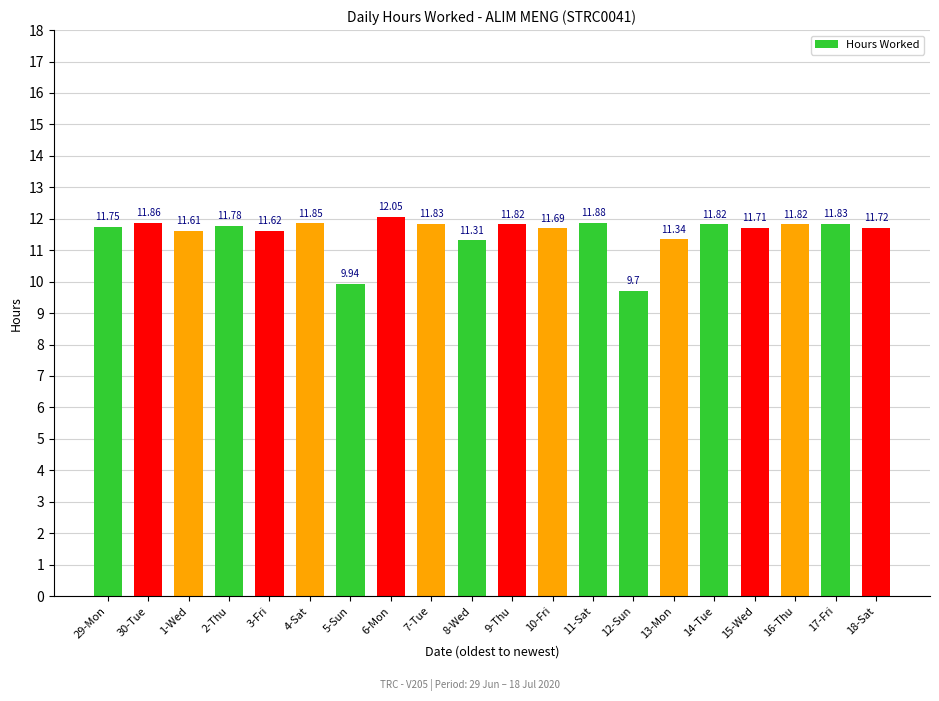

What is the ratio of the value at 11-Sat to the value at 3-Fri?

1.0